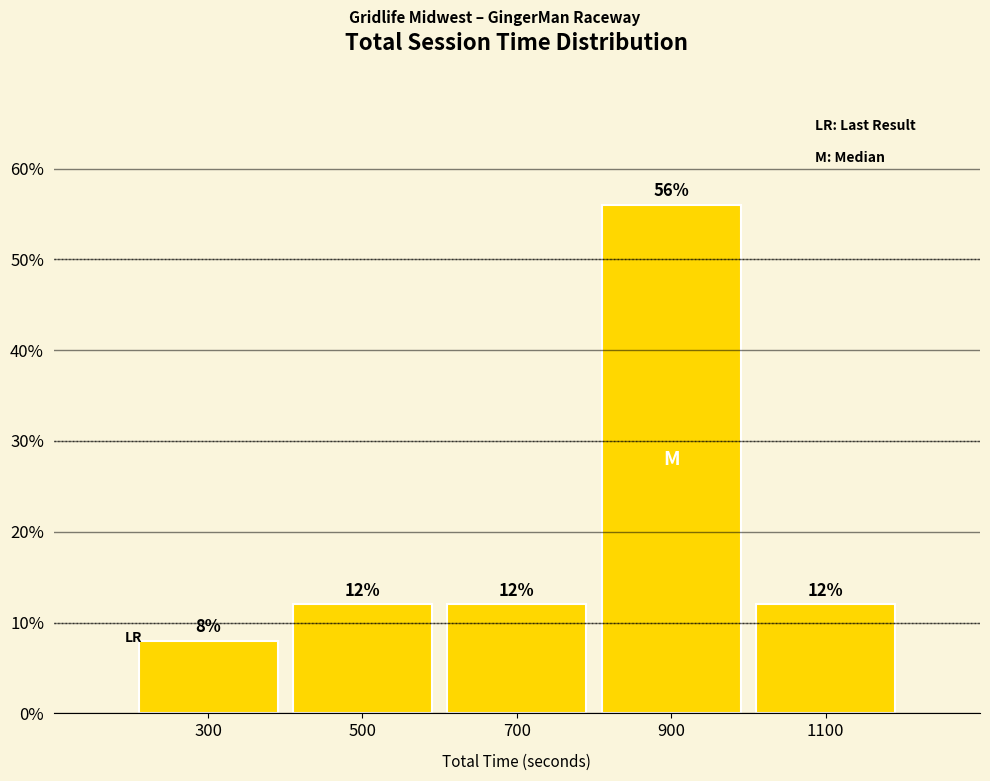

How tall is the bar that spans 400 to 600 on the x-axis?

12